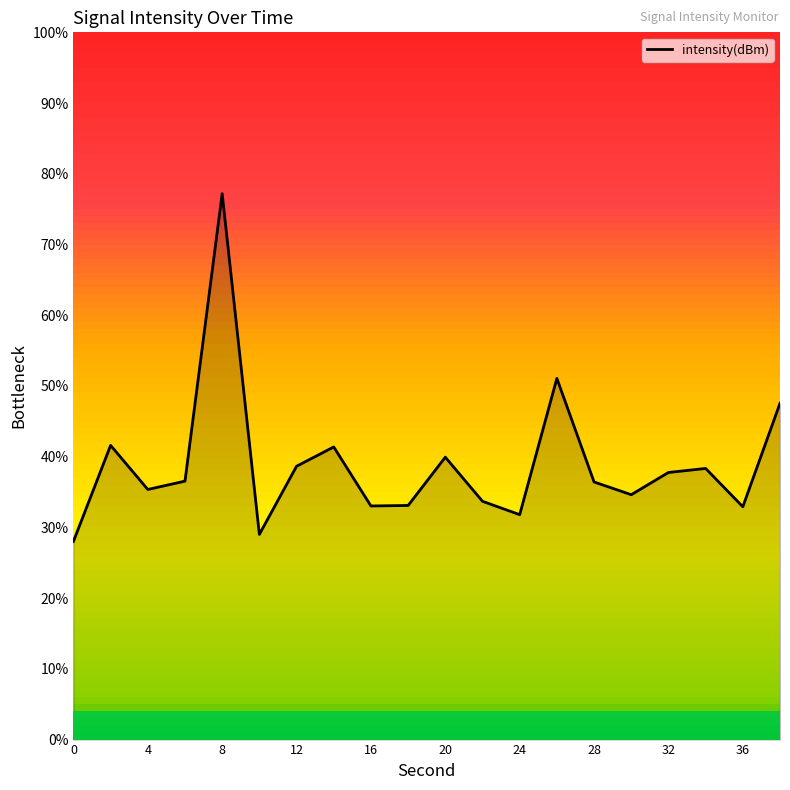

What is the greatest value displayed?

77.2